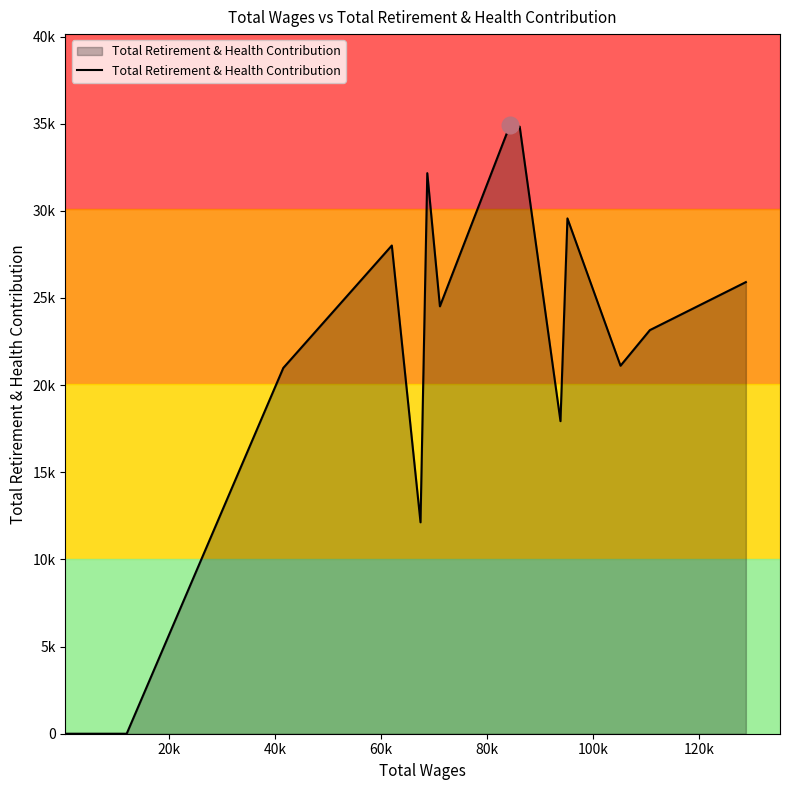

Does the chart display data point markers on the line(s)?

No